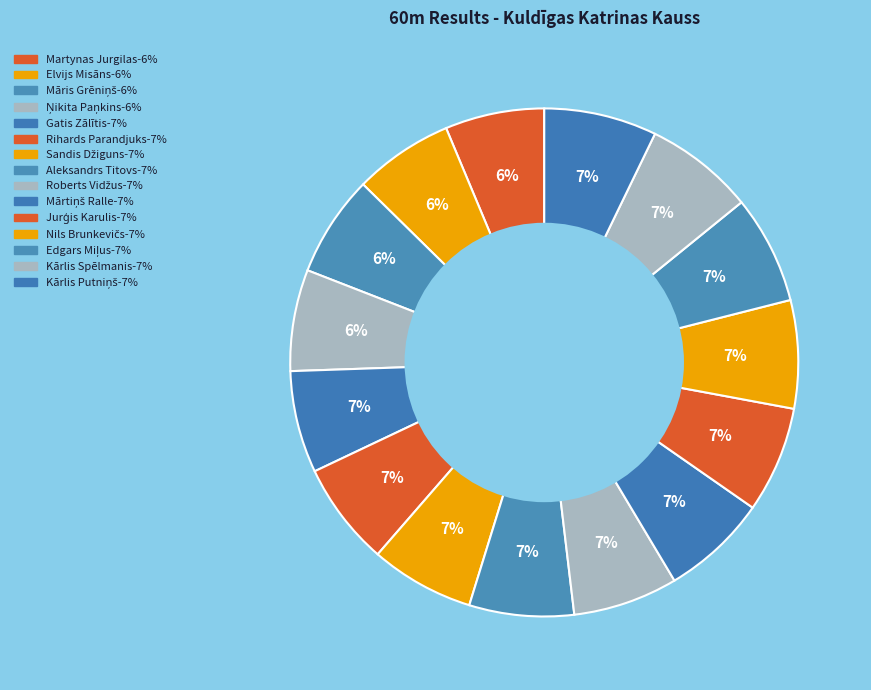

What is the largest slice in the pie chart?

Kārlis Putniņš